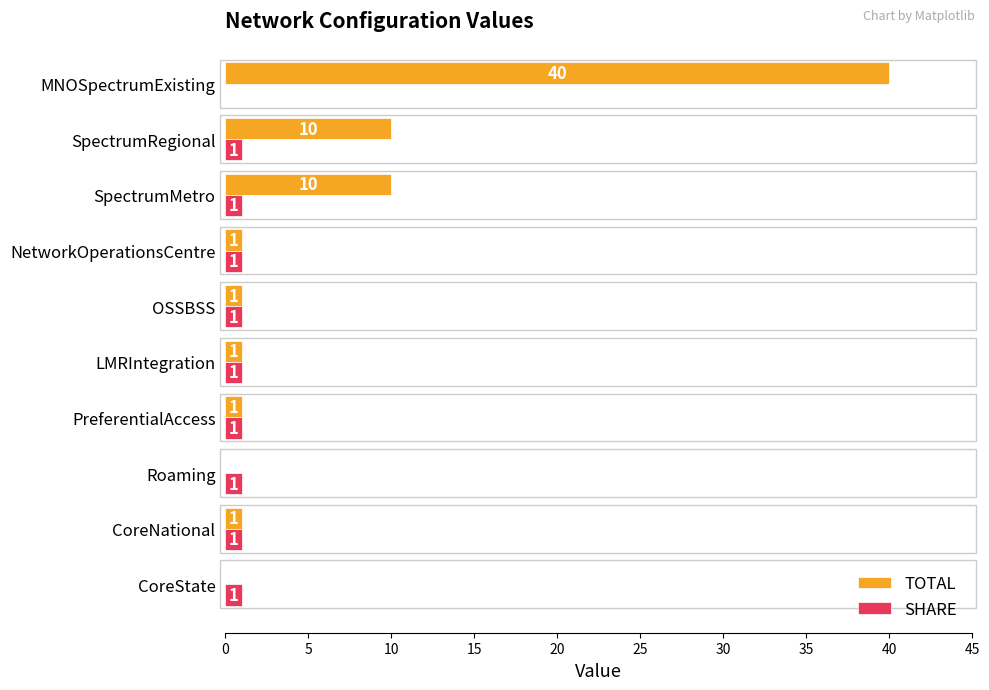

Where is SHARE nearest to the value 0?

MNOSpectrumExisting